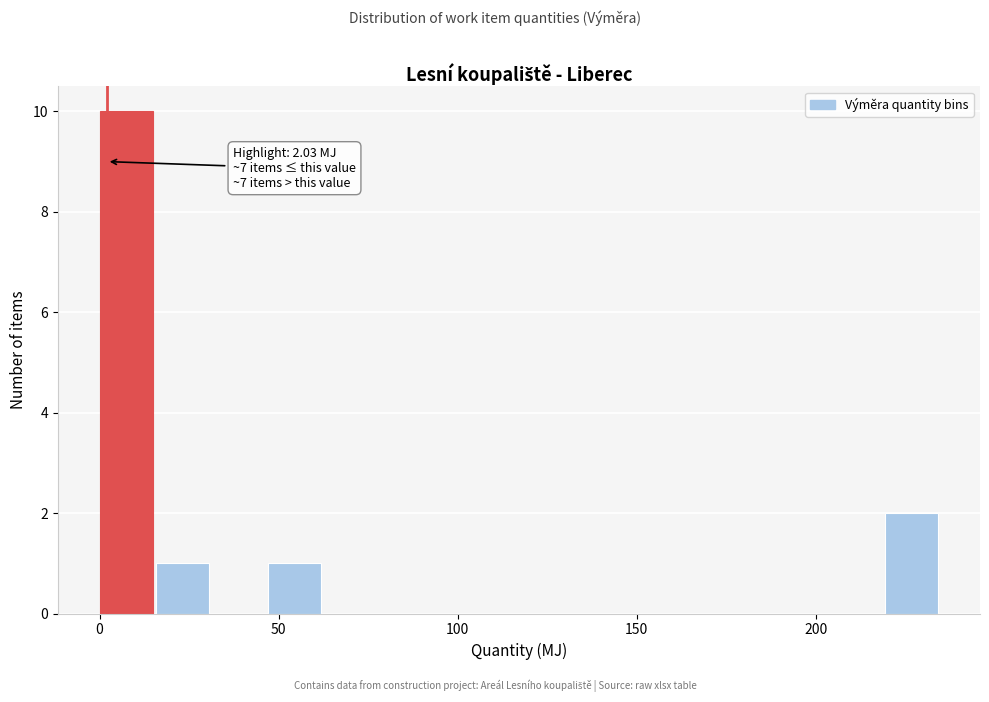

Around what value on the x-axis is the tallest bar? Give the approximate position of its centre, as read against the axis.

5